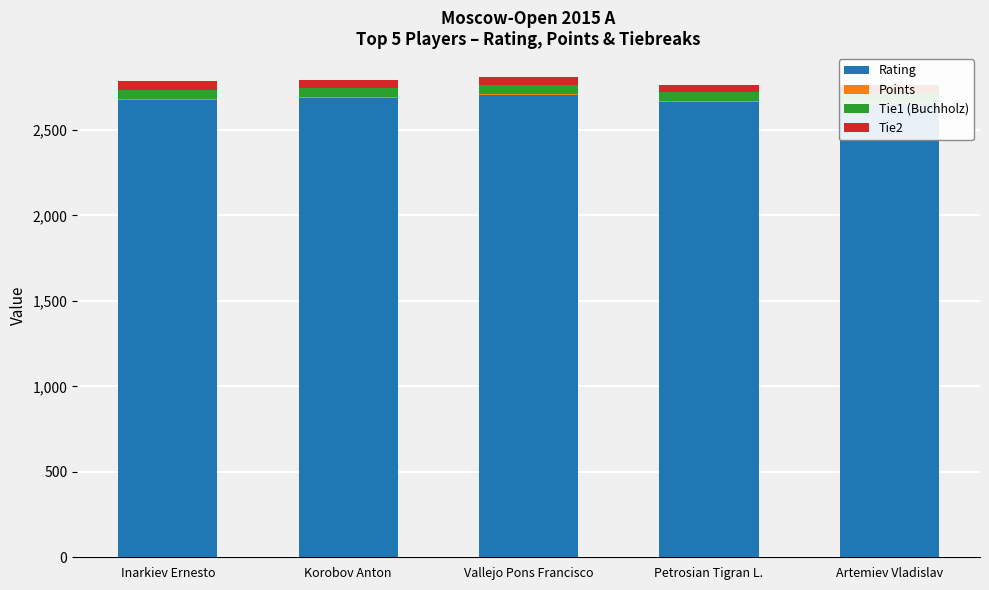

Reading right to left, extract all data points from this chart.

Rating: Artemiev Vladislav=2659.0	Petrosian Tigran L.=2663.0	Vallejo Pons Francisco=2706.0	Korobov Anton=2687.0	Inarkiev Ernesto=2675.0
Points: Artemiev Vladislav=7.0	Petrosian Tigran L.=7.0	Vallejo Pons Francisco=7.0	Korobov Anton=7.0	Inarkiev Ernesto=8.0
Tie1 (Buchholz): Artemiev Vladislav=49.0	Petrosian Tigran L.=50.0	Vallejo Pons Francisco=50.0	Korobov Anton=52.5	Inarkiev Ernesto=53.5
Tie2: Artemiev Vladislav=46.0	Petrosian Tigran L.=46.0	Vallejo Pons Francisco=46.5	Korobov Anton=48.0	Inarkiev Ernesto=49.0